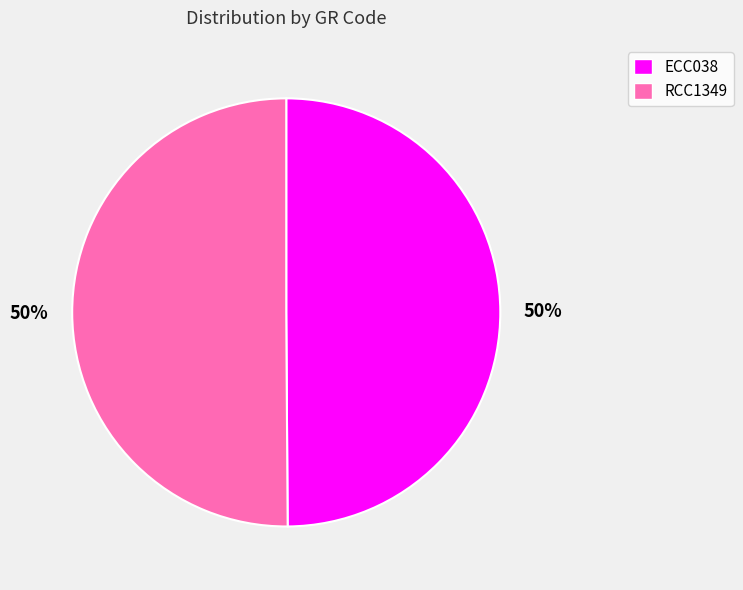

What is the ratio of the value at ECC038 to the value at RCC1349?

1.0